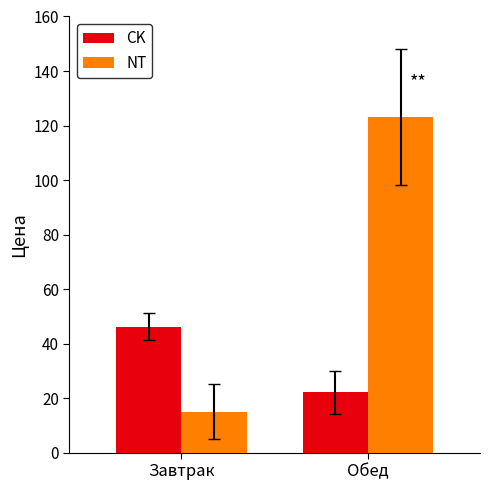

Between Завтрак and Обед, which series saw the biggest shift?

NT